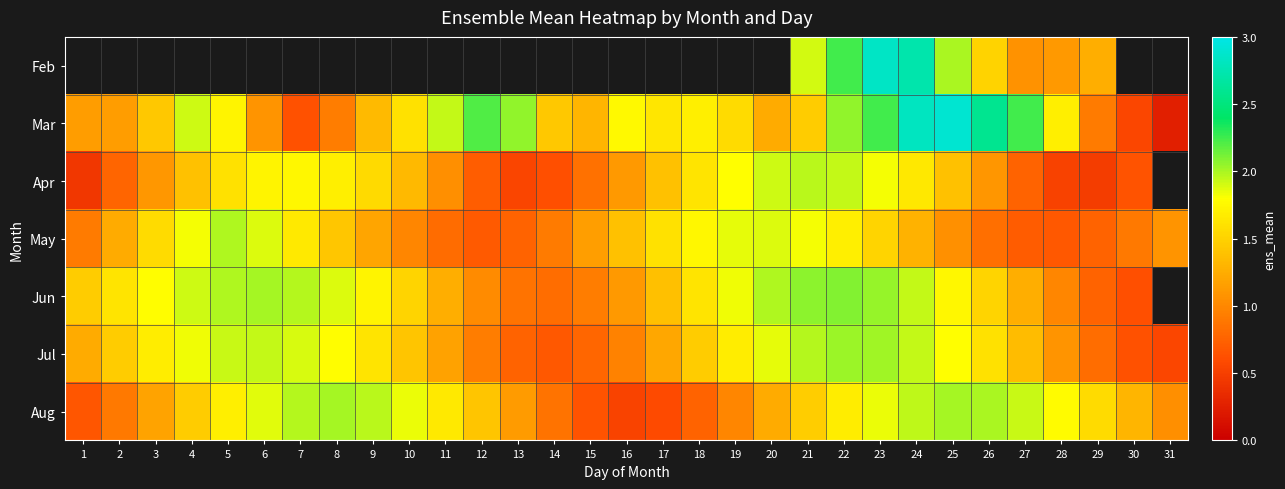

Which label corresponds to the smallest value in the chart?

31